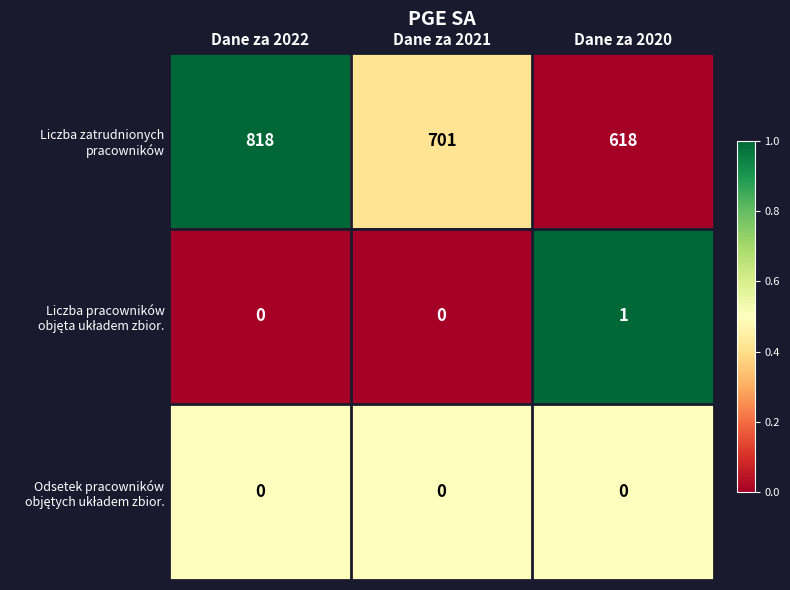

Which category has the highest value across all series?

Dane za 2022